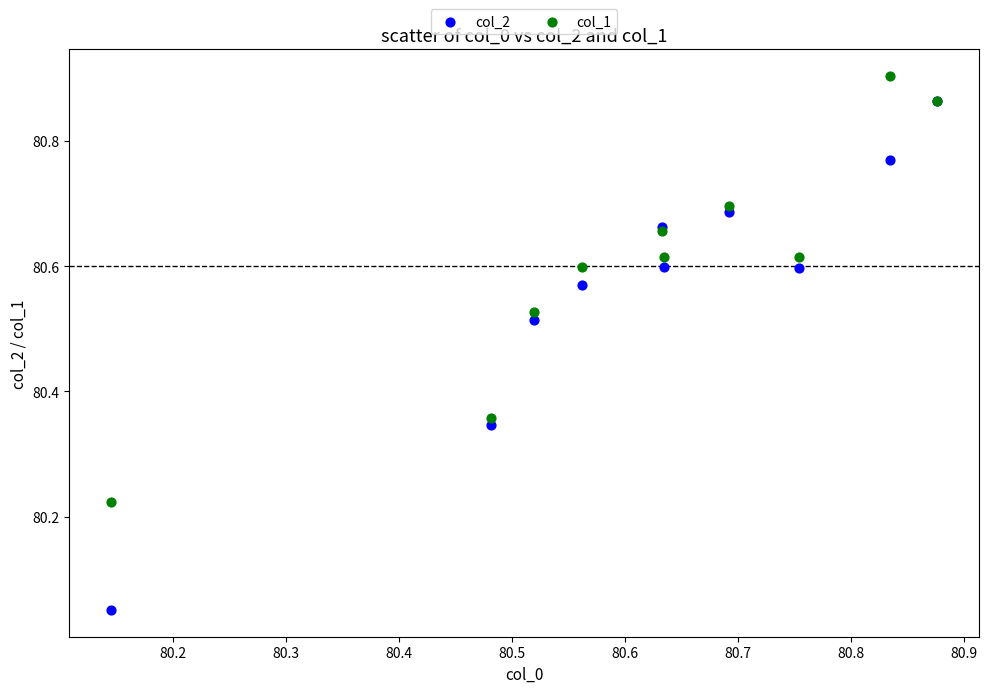

Which series contains the lowest Y value?

col_2